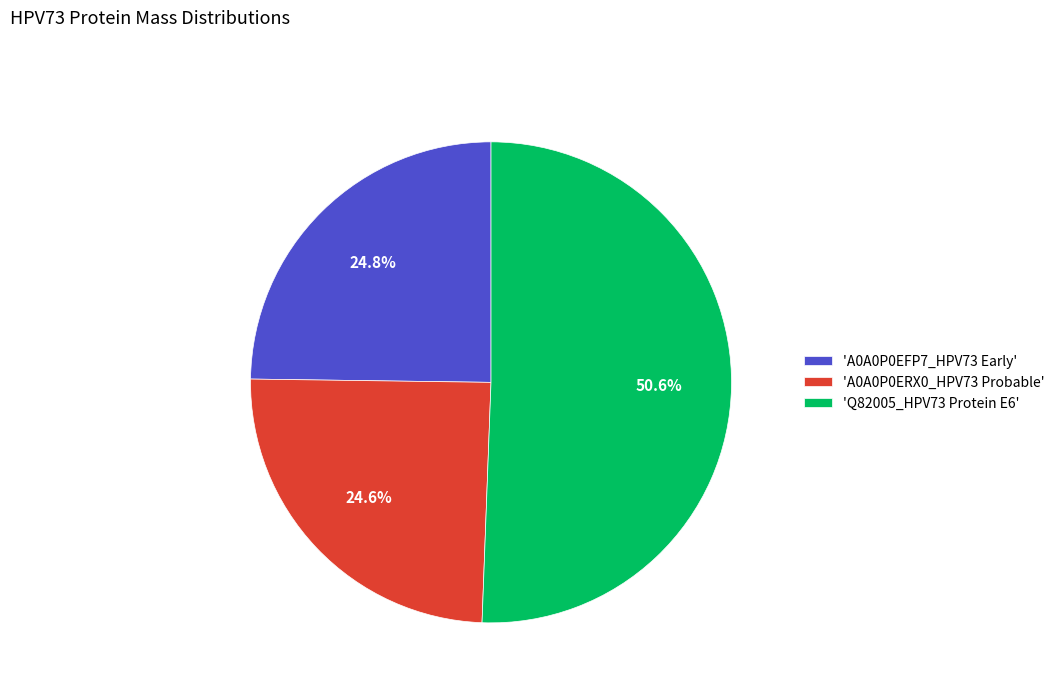

Approximately how many times larger is the value at 'A0A0P0ERX0_HPV73 Probable' compared to 'A0A0P0EFP7_HPV73 Early'?

1.0